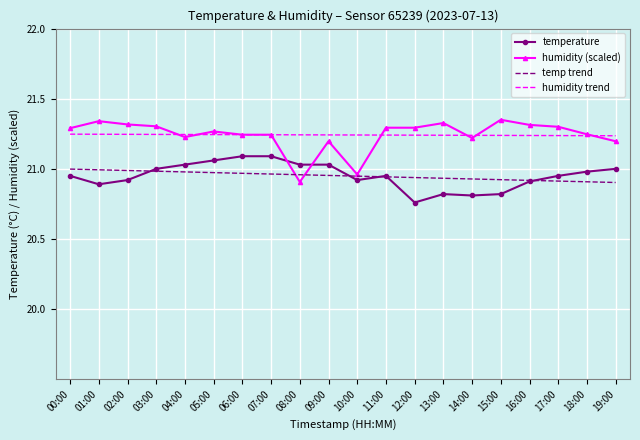

True or false: temp trend and humidity trend cross at least once.

False